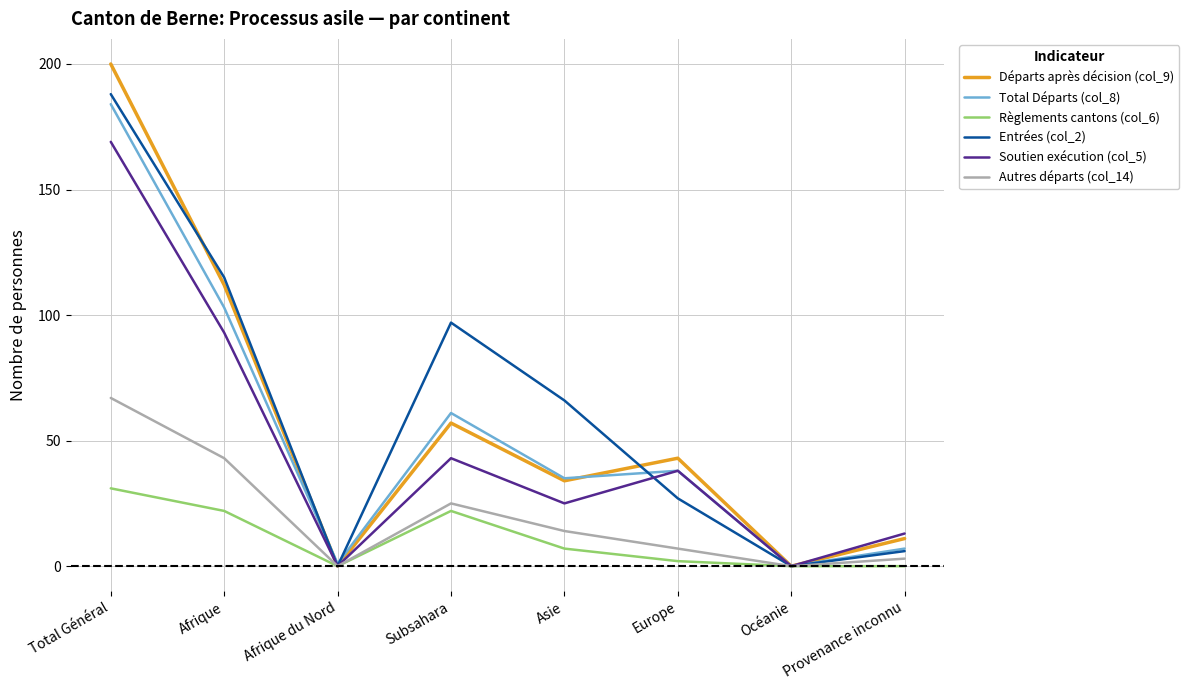

At which category does Soutien exécution (col_5) reach its first local peak?

Subsahara